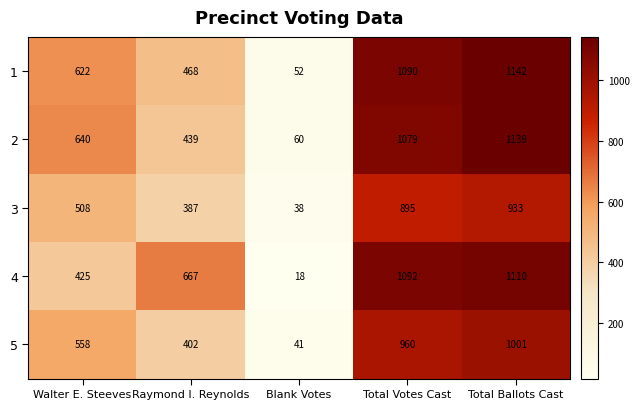

At Walter E. Steeves, list the series in order from smallest to largest.

4, 3, 5, 1, 2